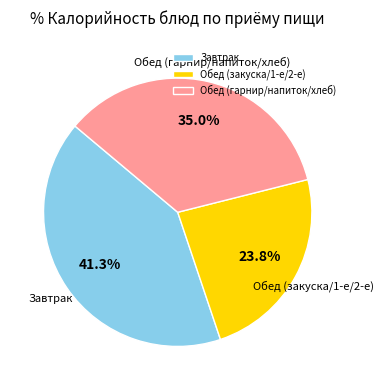

Which has a higher value, Обед (закуска/1-е/2-е) or Завтрак?

Завтрак